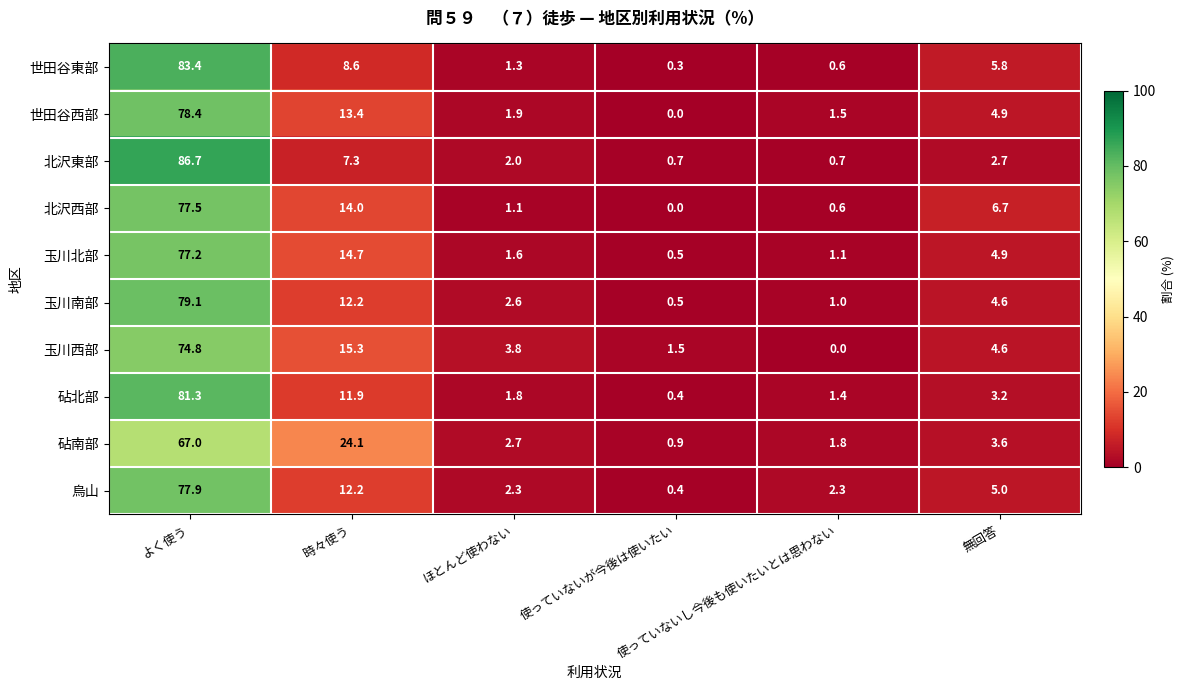

Which series has the widest spread of values?

北沢東部